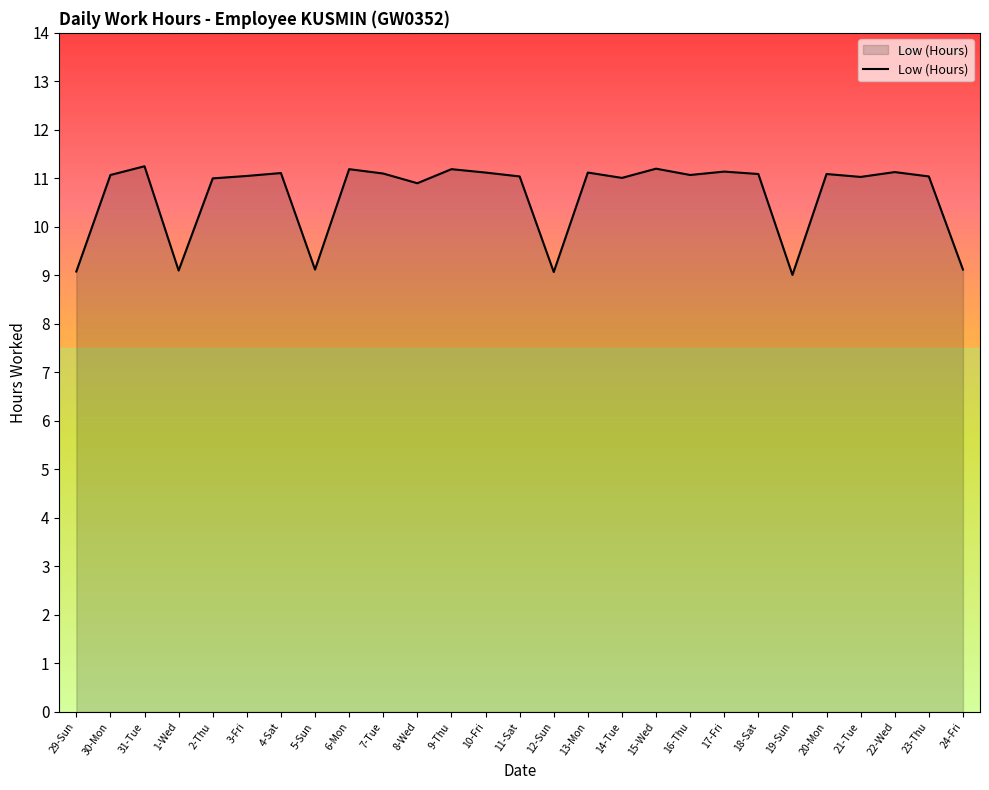

What position from the right is 21-Tue?

4